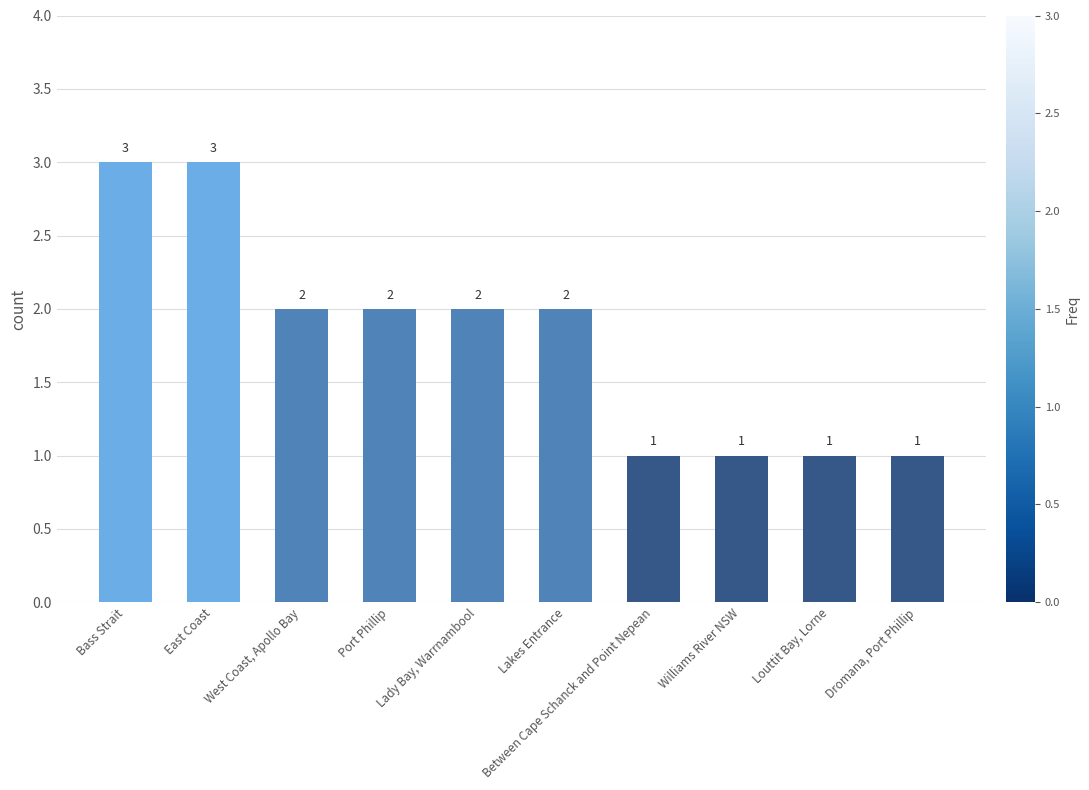

How many distinct data groups are displayed?

1